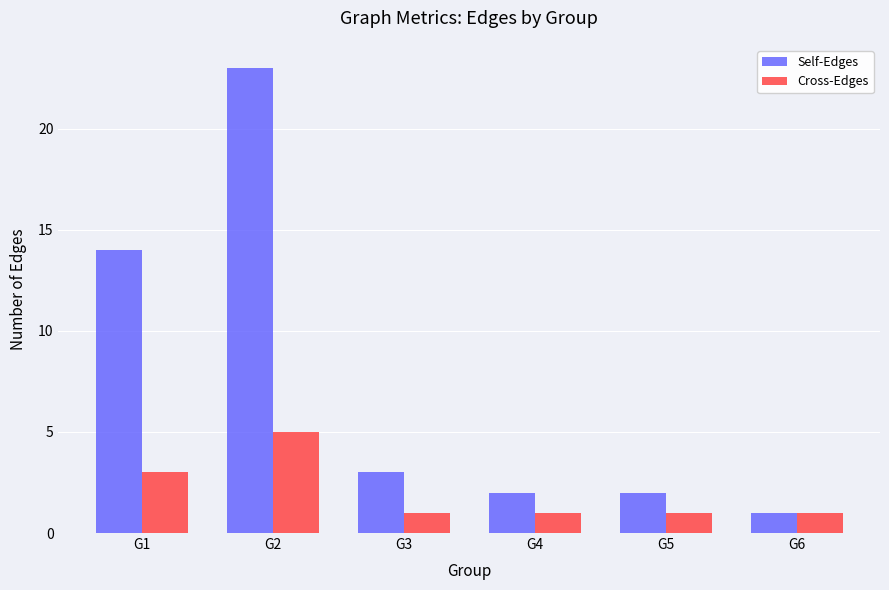

The Self-Edges series shows 2 at G6. True or false?

False